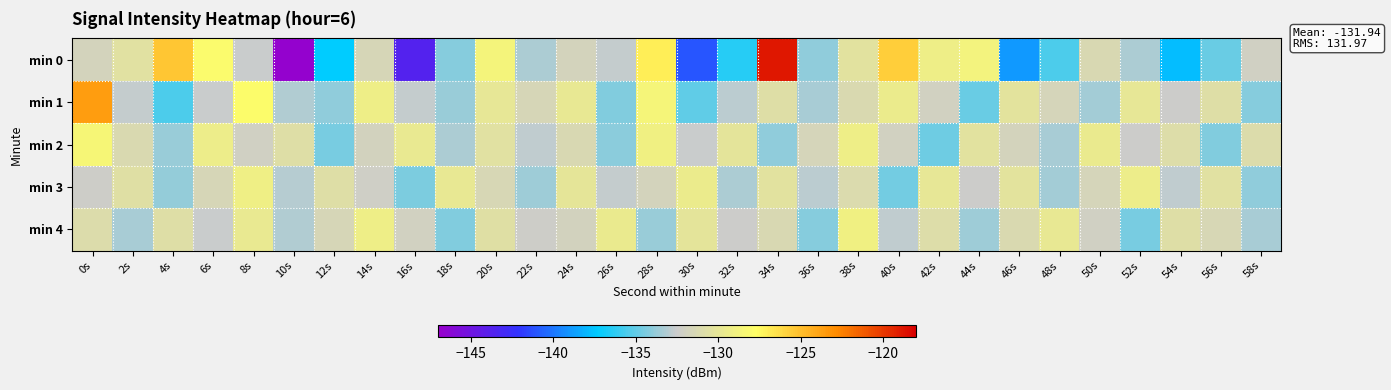

Which series has the largest range (max minus min)?

min 0